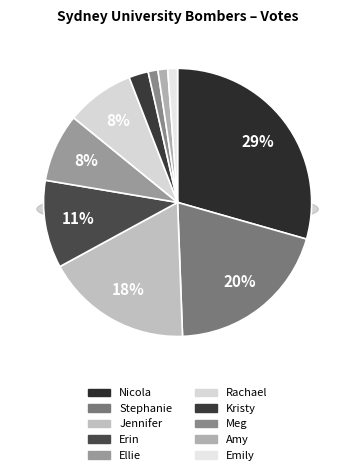

Which has a higher value, Nicola or Ellie?

Nicola